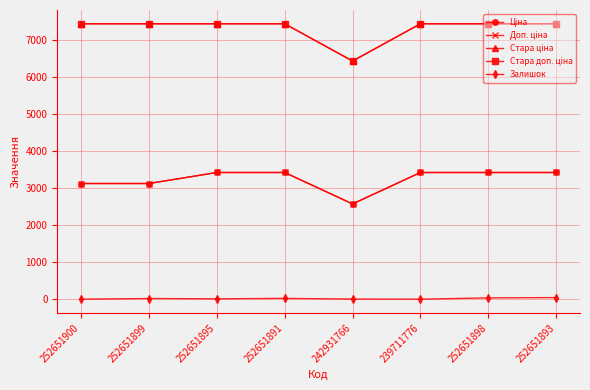

Rank the series by their maximum value, from lowest to highest.

Залишок, Ціна, Доп. ціна, Стара ціна, Стара доп. ціна